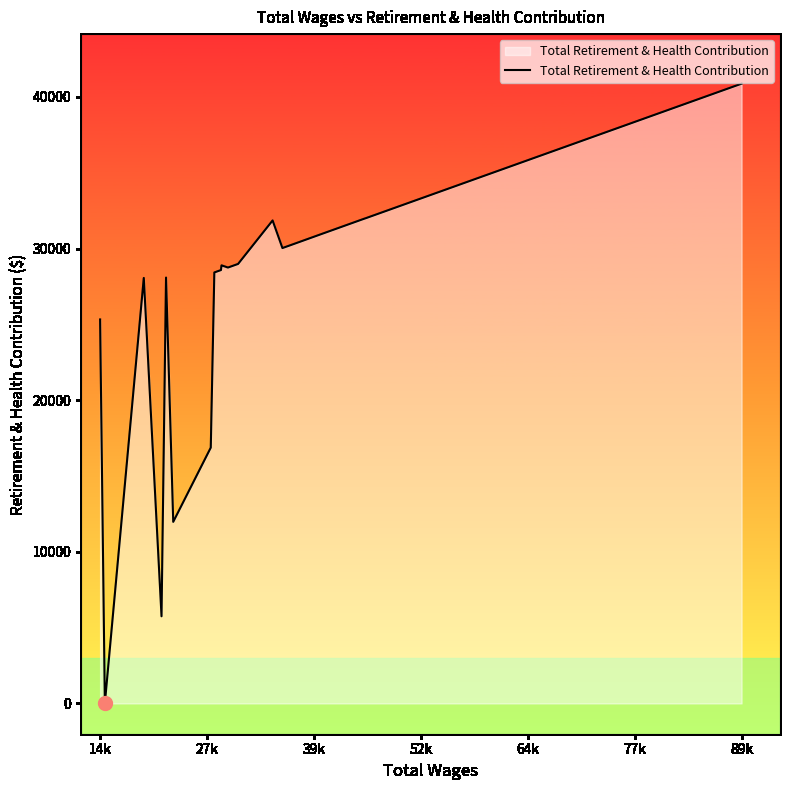

What is the maximum value shown in the chart?

40873